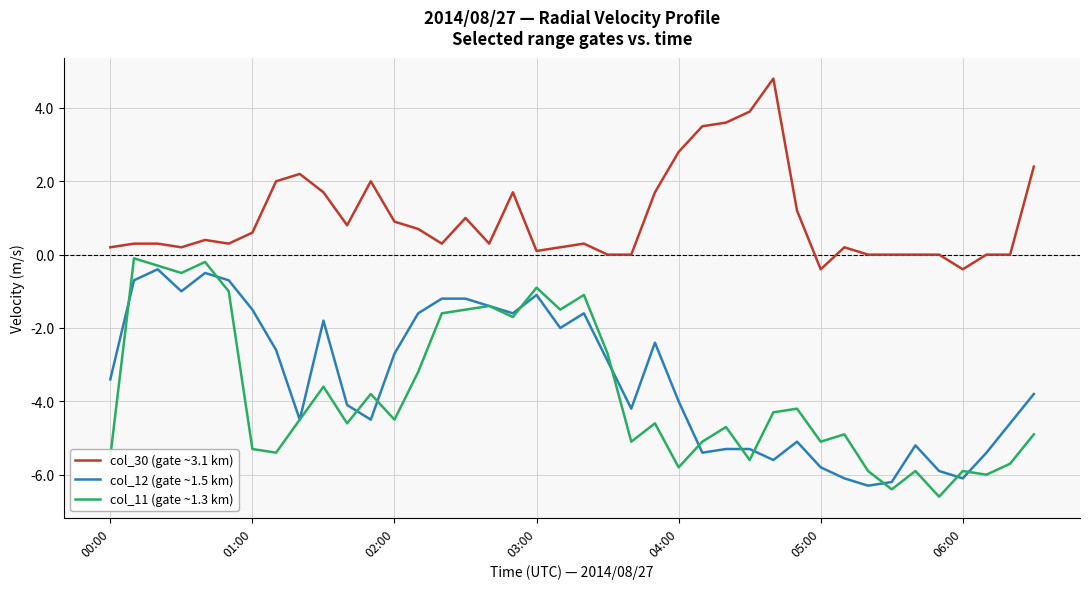

How many lines are shown in the chart?

3